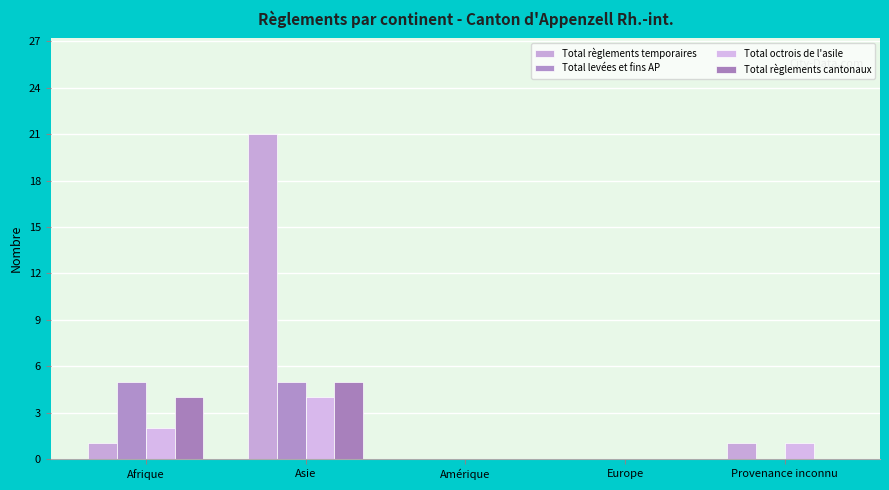

What position from the right is Europe?

2